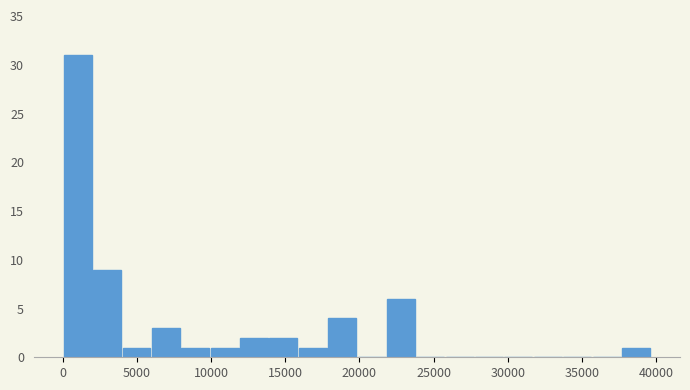

Read against the x-axis, roughly where is the centre of the tallest bar?

1000